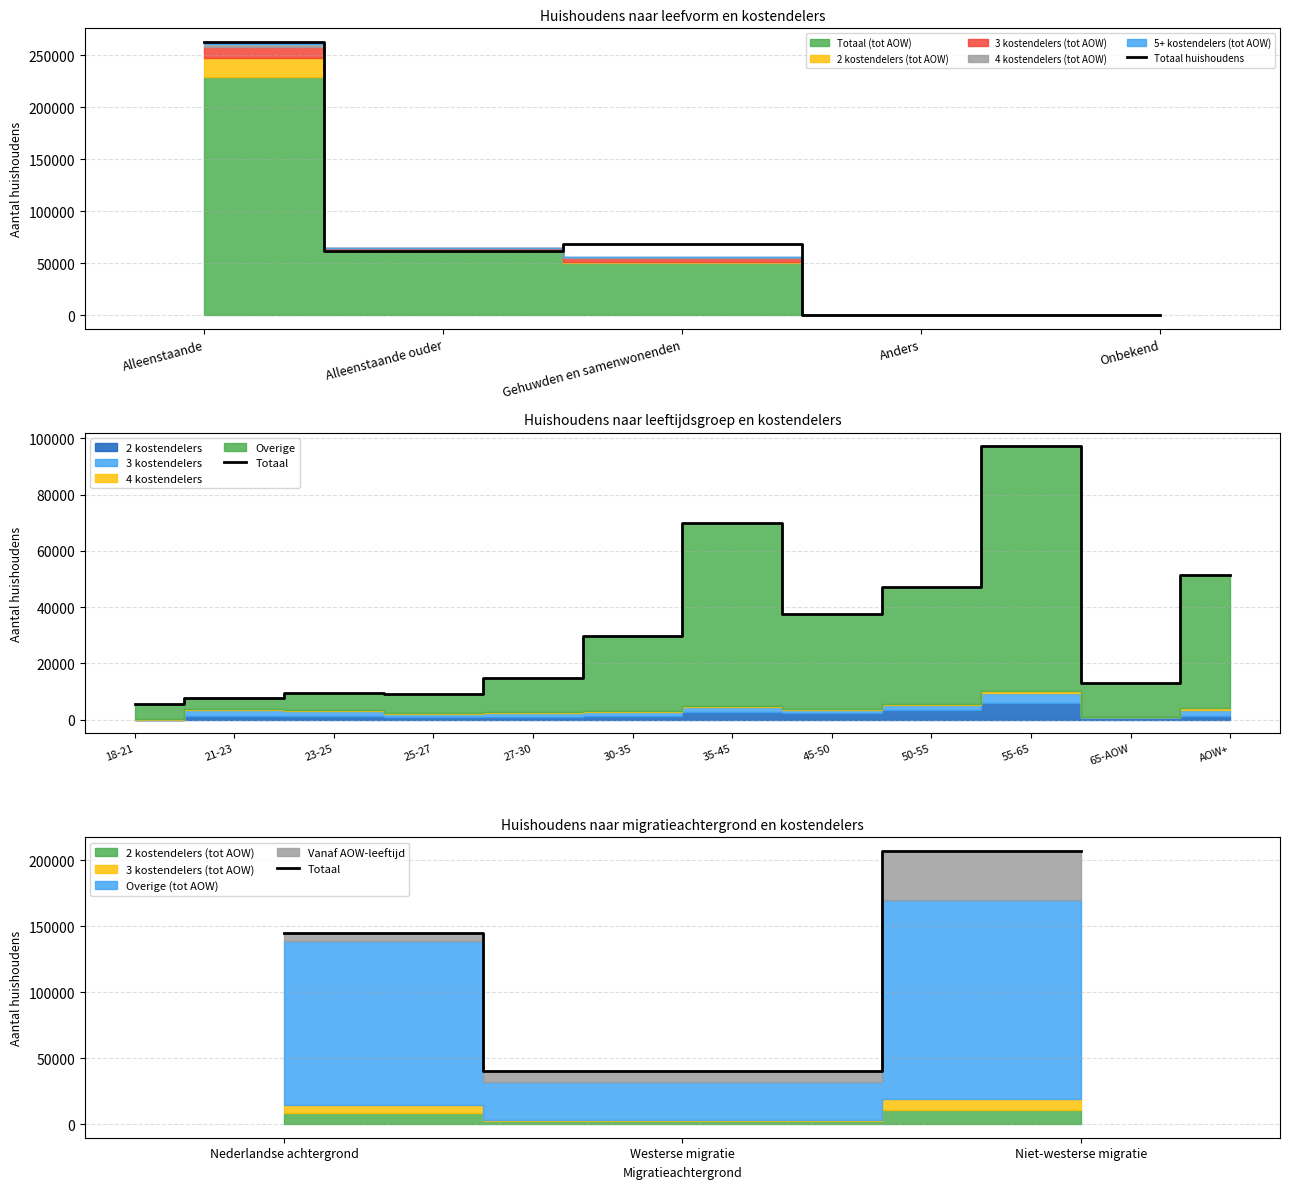

Which series has the largest total across all categories?

Totaal (tot AOW)